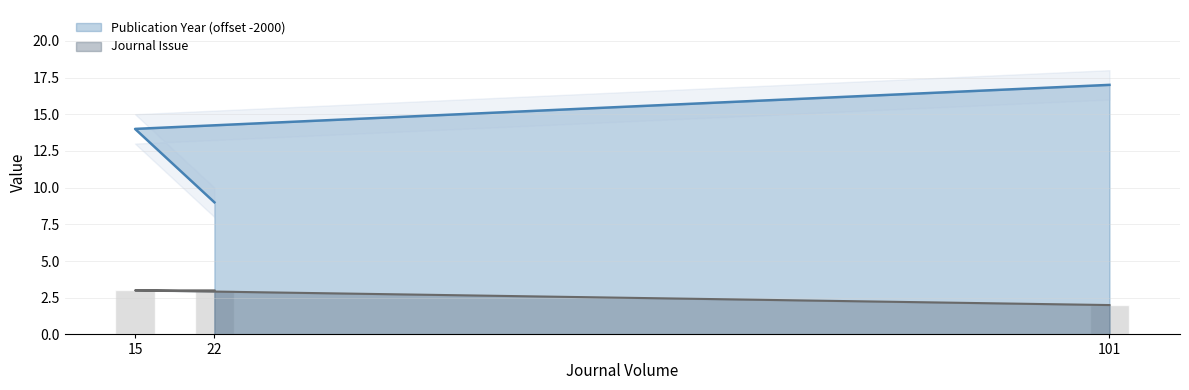

Which label corresponds to the smallest value in the chart?

101